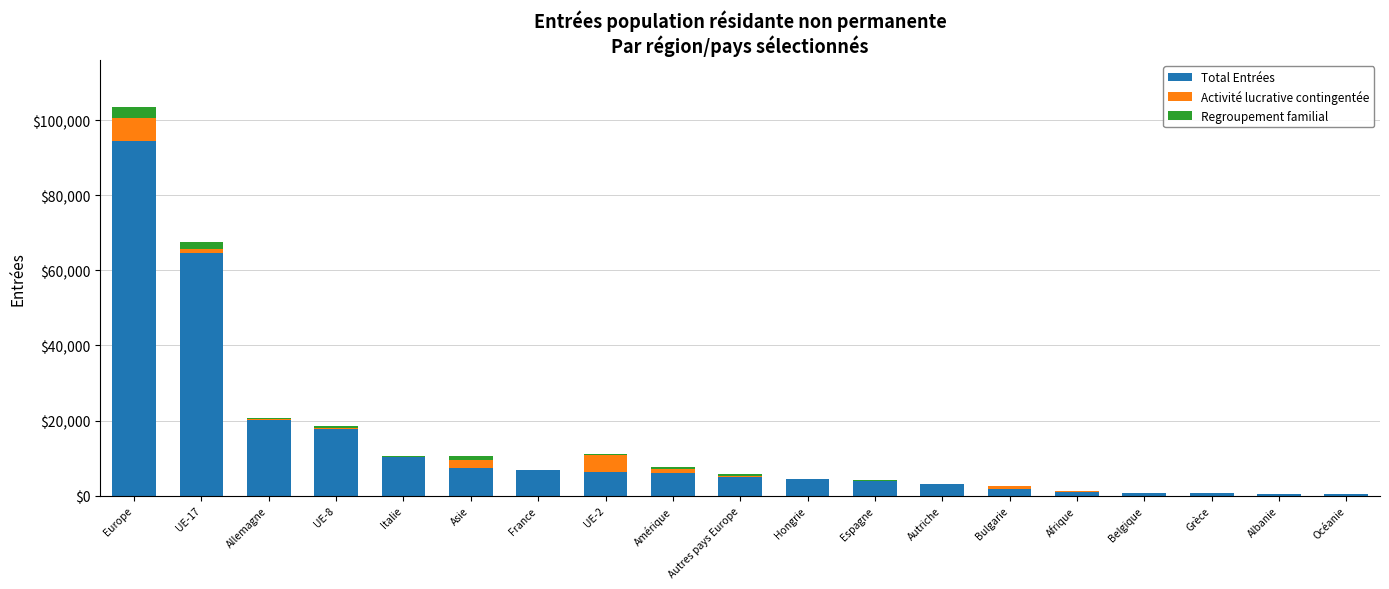

What are all the series names shown in the legend?

Total Entrées, Activité lucrative contingentée, Regroupement familial